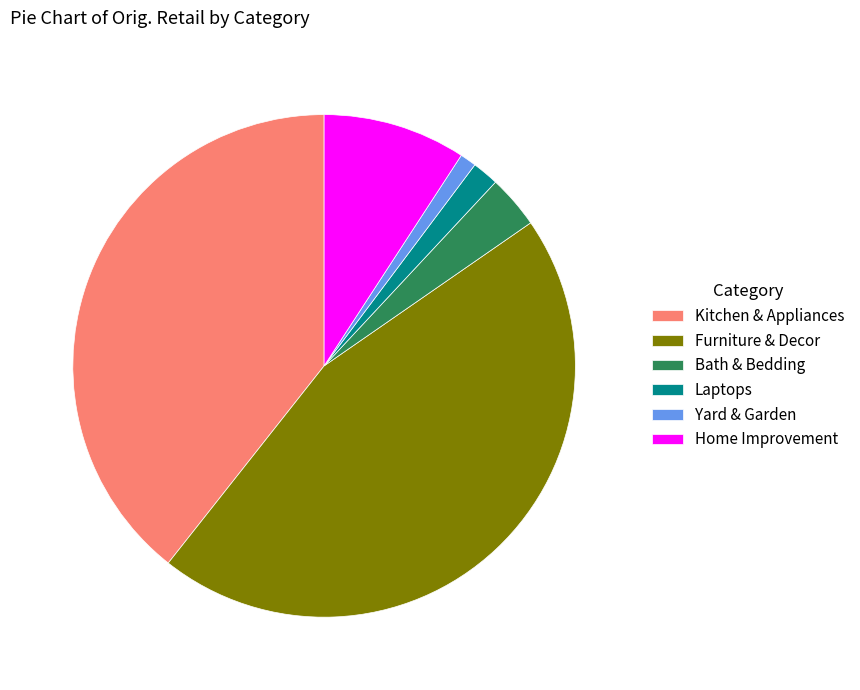

Rank the categories by value from highest to lowest.

Furniture & Decor, Kitchen & Appliances, Home Improvement, Bath & Bedding, Laptops, Yard & Garden